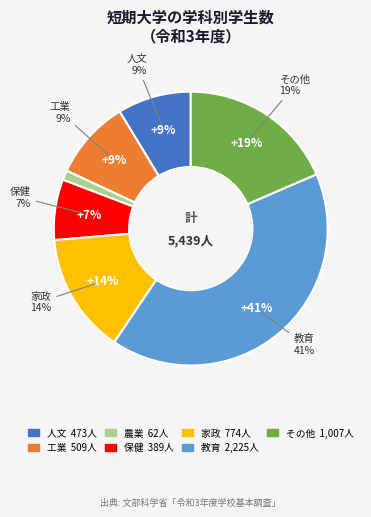

To the nearest percent, what is the difference between the 家政 and 人文 slice percentages?

6%